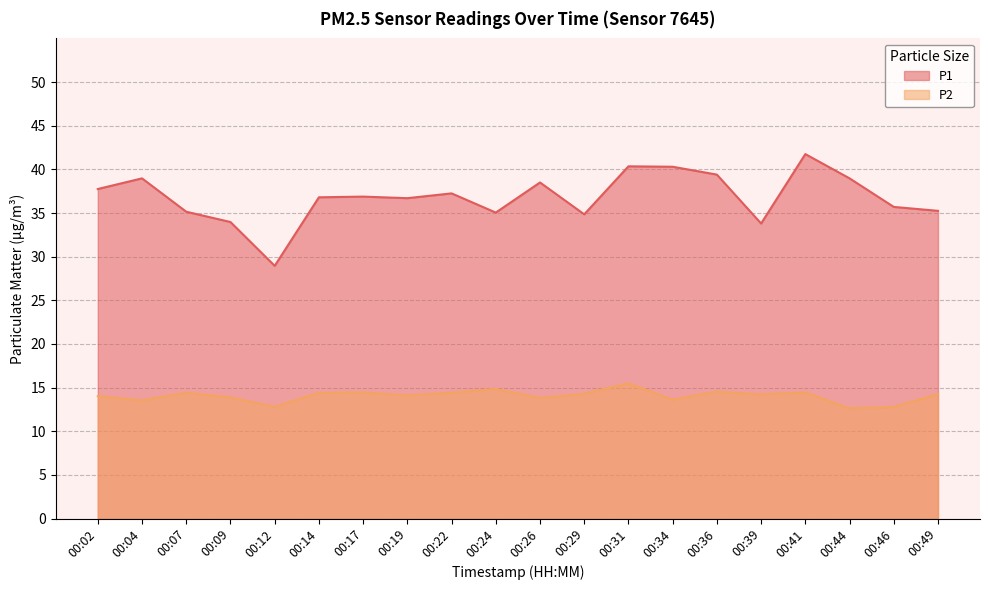

The P1 series shows 12.6 at 00:17. True or false?

False